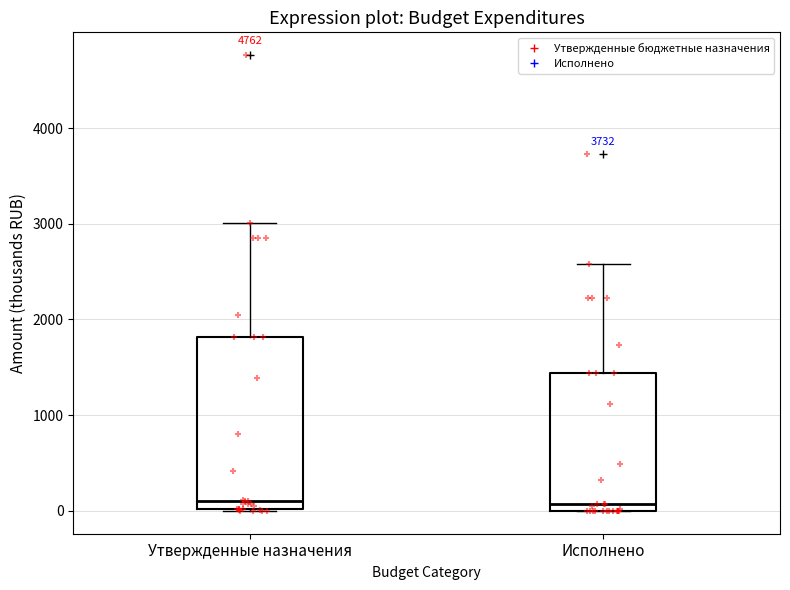

Reading left to right, read every box against the y-axis: the position of its median line, the range the box covers, and the ends of its whiskers. The values are not printed on the chart, so give them approximately, as read against the axis.

Утвержденные назначения: median 100, box 0 to 1800, whiskers 0 to 3000
Исполнено: median 100, box 0 to 1400, whiskers 0 to 2600